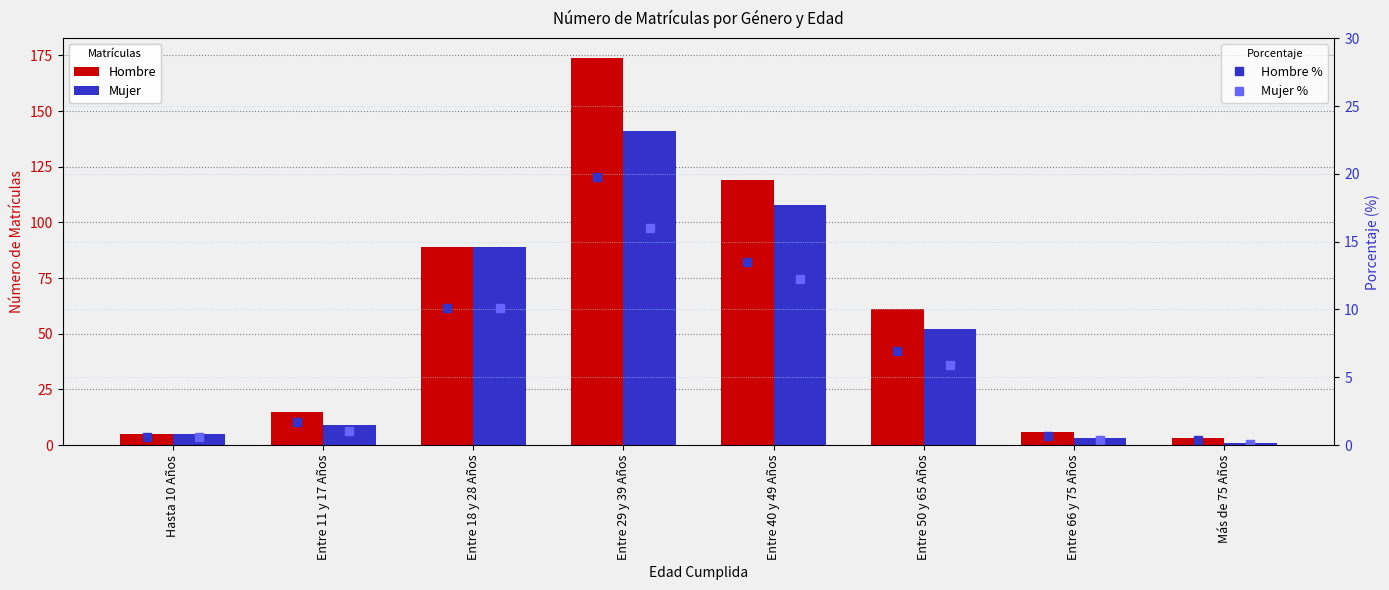

Count the number of categories in the chart.

8